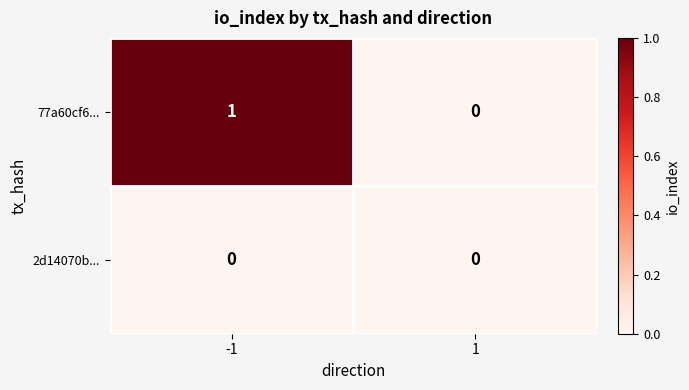

Which label corresponds to the largest value in the chart?

-1